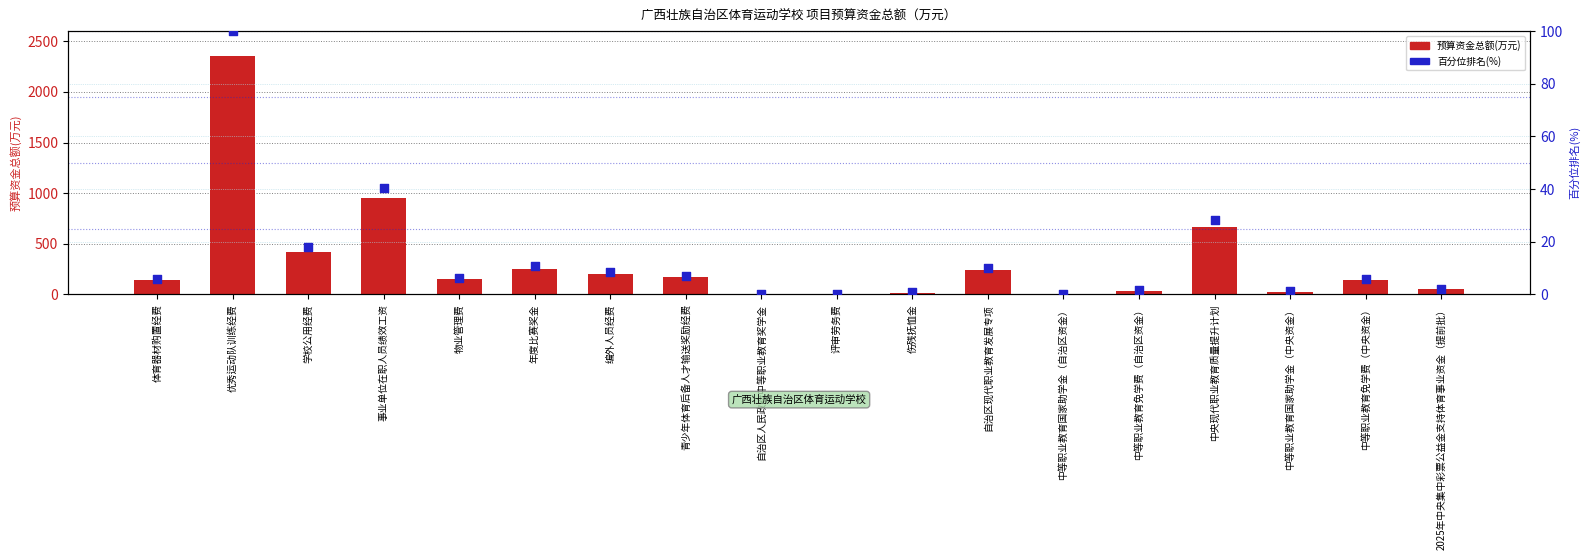

What is the total value across all series at 中等职业教育免学费（自治区资金）?

36.5